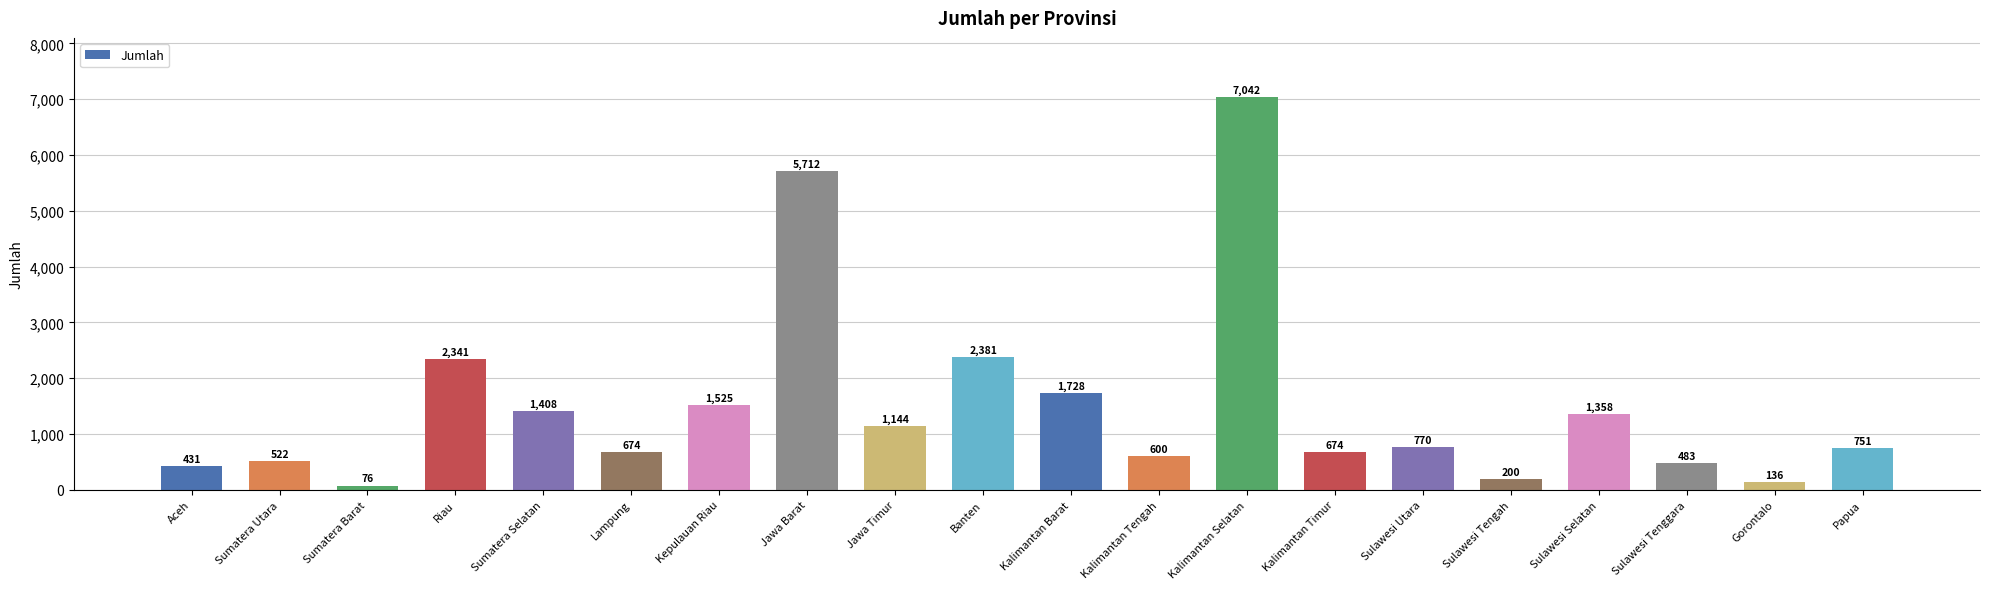

What is the sum of all values?

29956